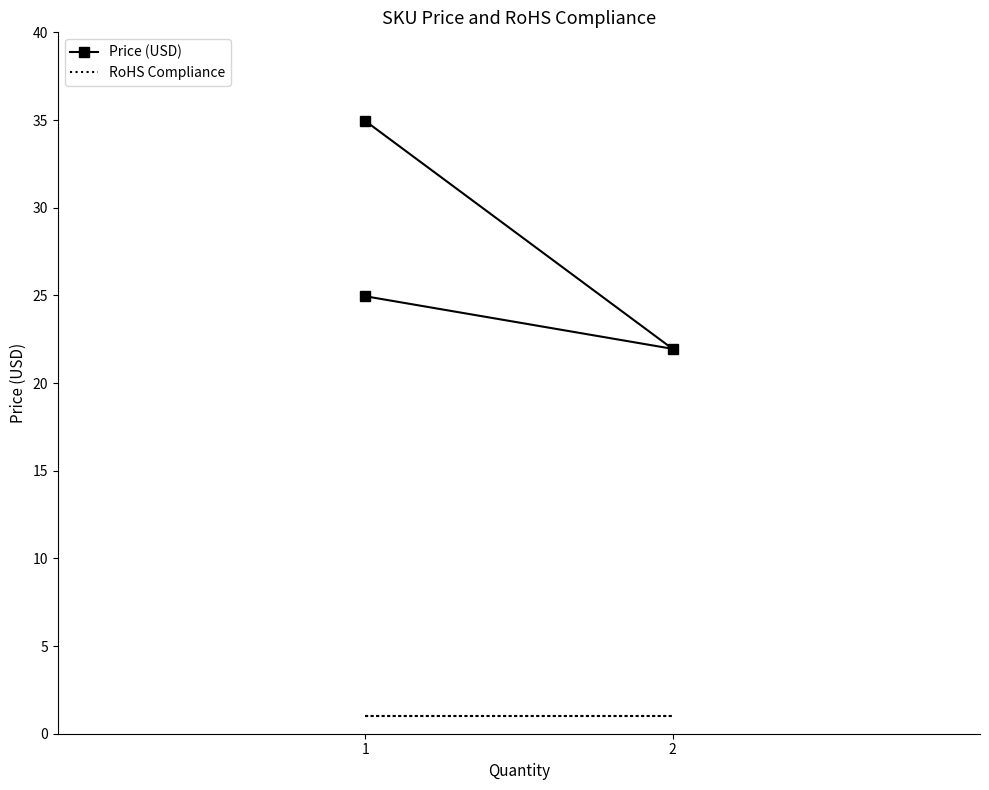

Which series has the largest range (max minus min)?

Price (USD)